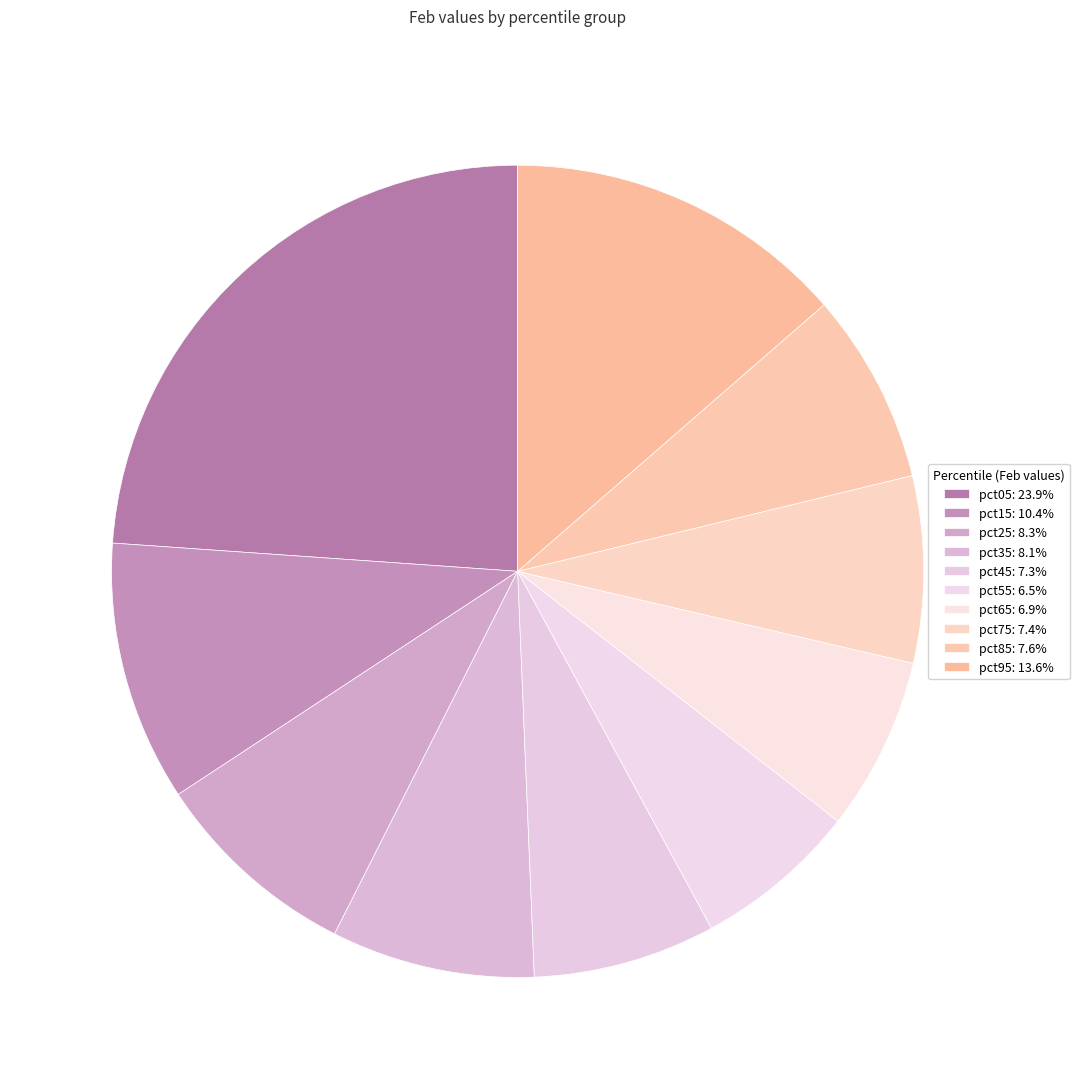

How many slices are in this pie chart?

10